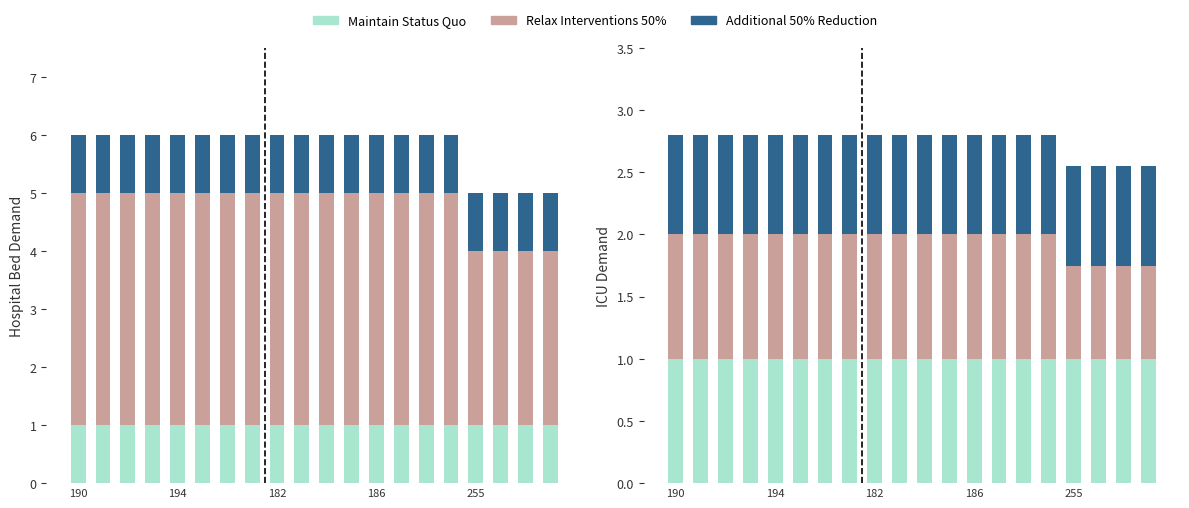

Is it true that Maintain Status Quo equals 1.0 at 7?

True